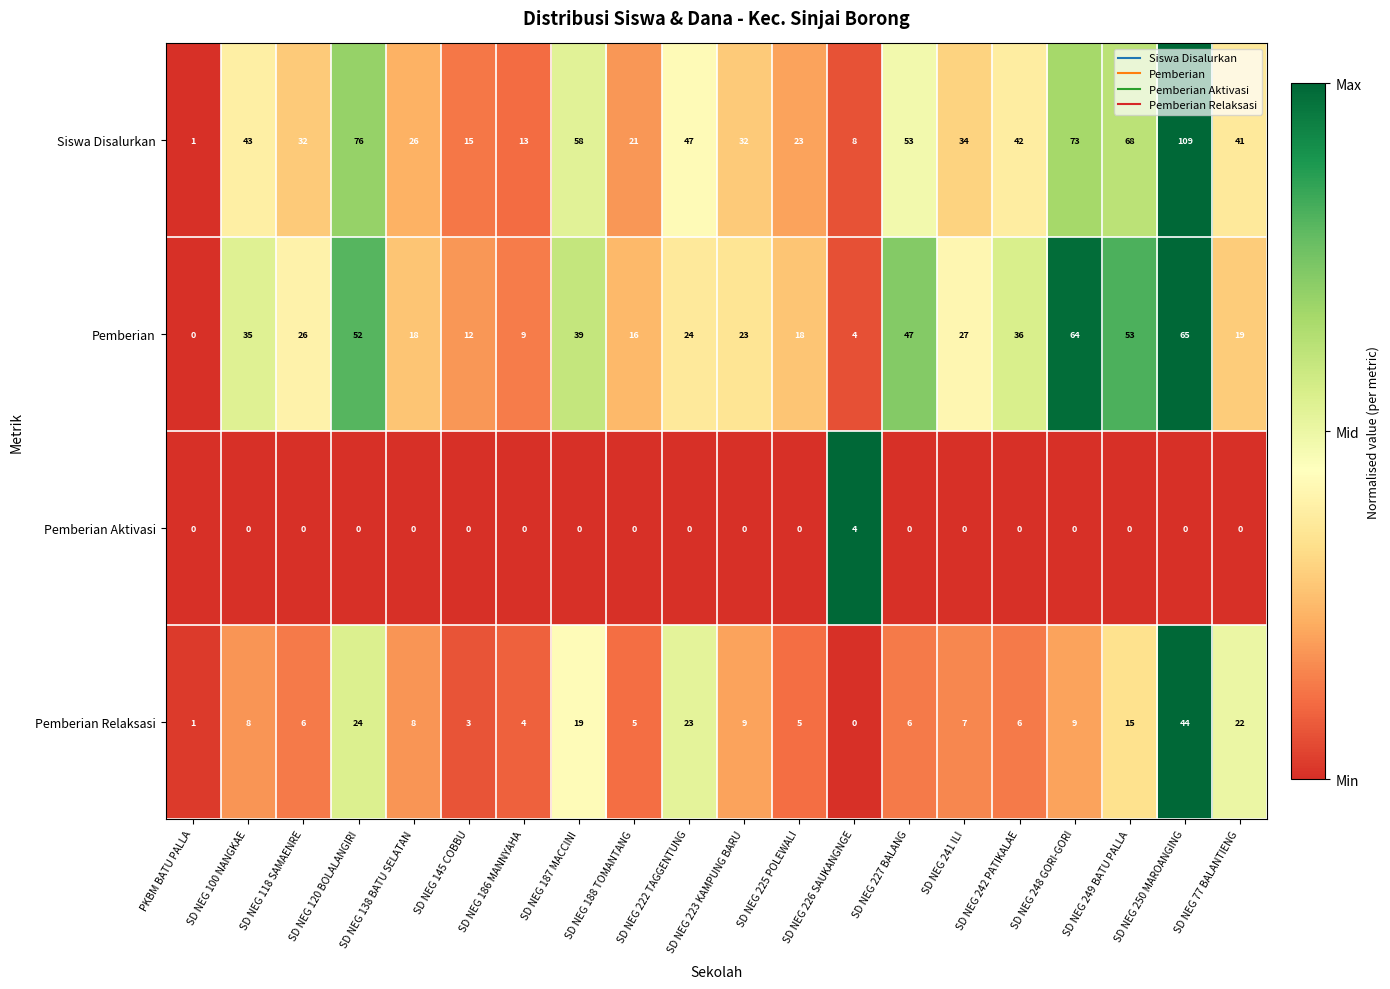

Which series changed the most between SD NEG 226 SAUKANGNGE and SD NEG 249 BATU PALLA?

Siswa Disalurkan